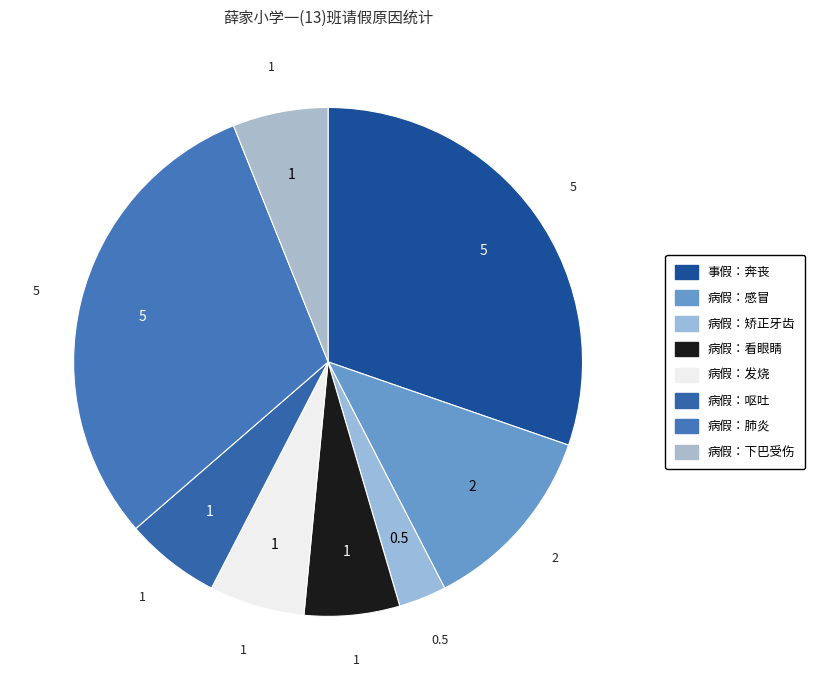

To the nearest percent, what portion does 病假：看眼睛 represent?

6%